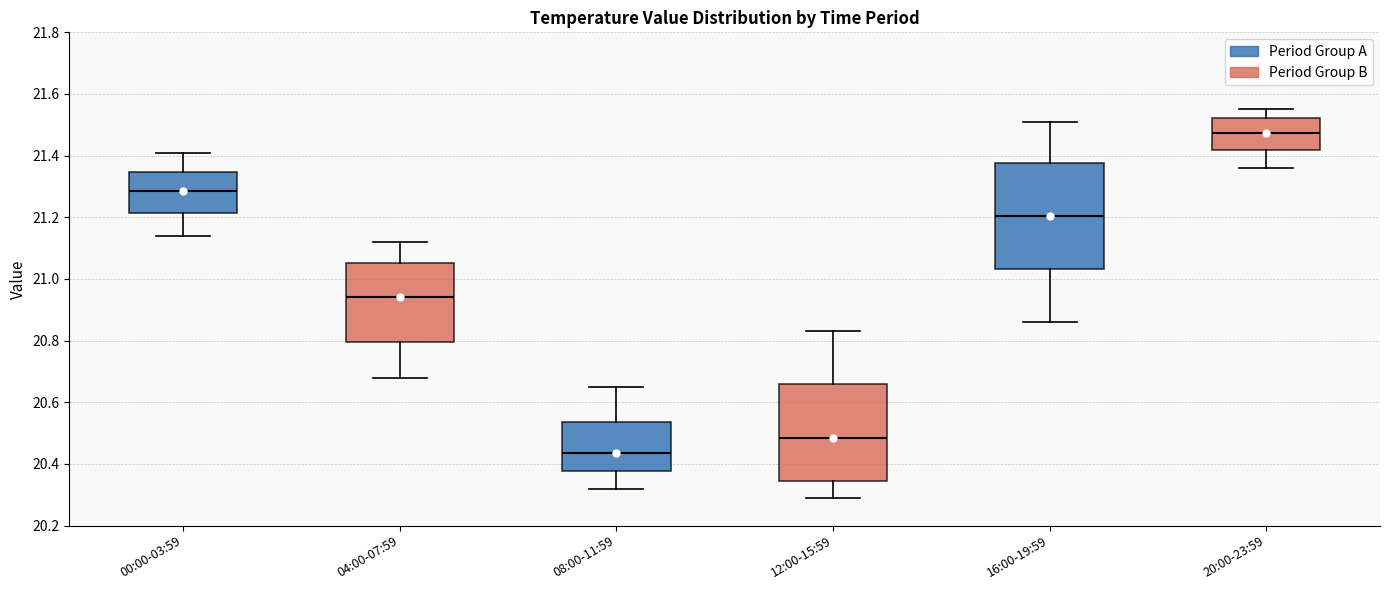

Reading left to right, read every box against the y-axis: the position of its median line, the range the box covers, and the ends of its whiskers. The values are not printed on the chart, so give them approximately, as read against the axis.

00:00-03:59: median 21.28, box 21.22 to 21.34, whiskers 21.14 to 21.42
04:00-07:59: median 20.94, box 20.80 to 21.06, whiskers 20.68 to 21.12
08:00-11:59: median 20.44, box 20.38 to 20.54, whiskers 20.32 to 20.66
12:00-15:59: median 20.48, box 20.34 to 20.66, whiskers 20.30 to 20.84
16:00-19:59: median 21.20, box 21.04 to 21.38, whiskers 20.86 to 21.52
20:00-23:59: median 21.48, box 21.42 to 21.52, whiskers 21.36 to 21.56